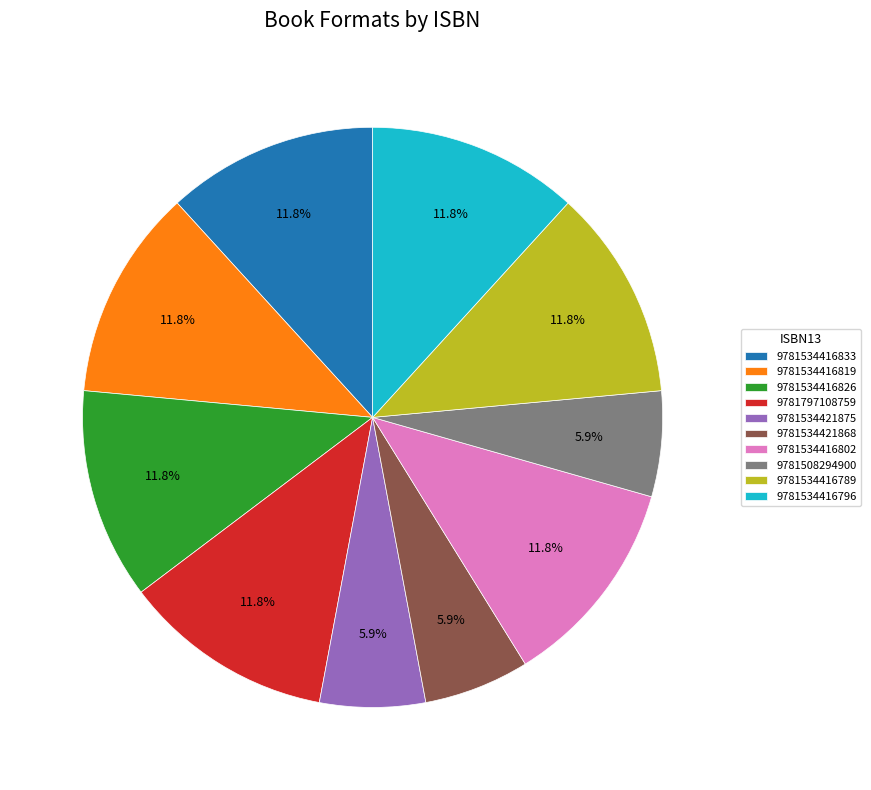

The 9781534416819 slice represents 12% of the pie. True or false?

True